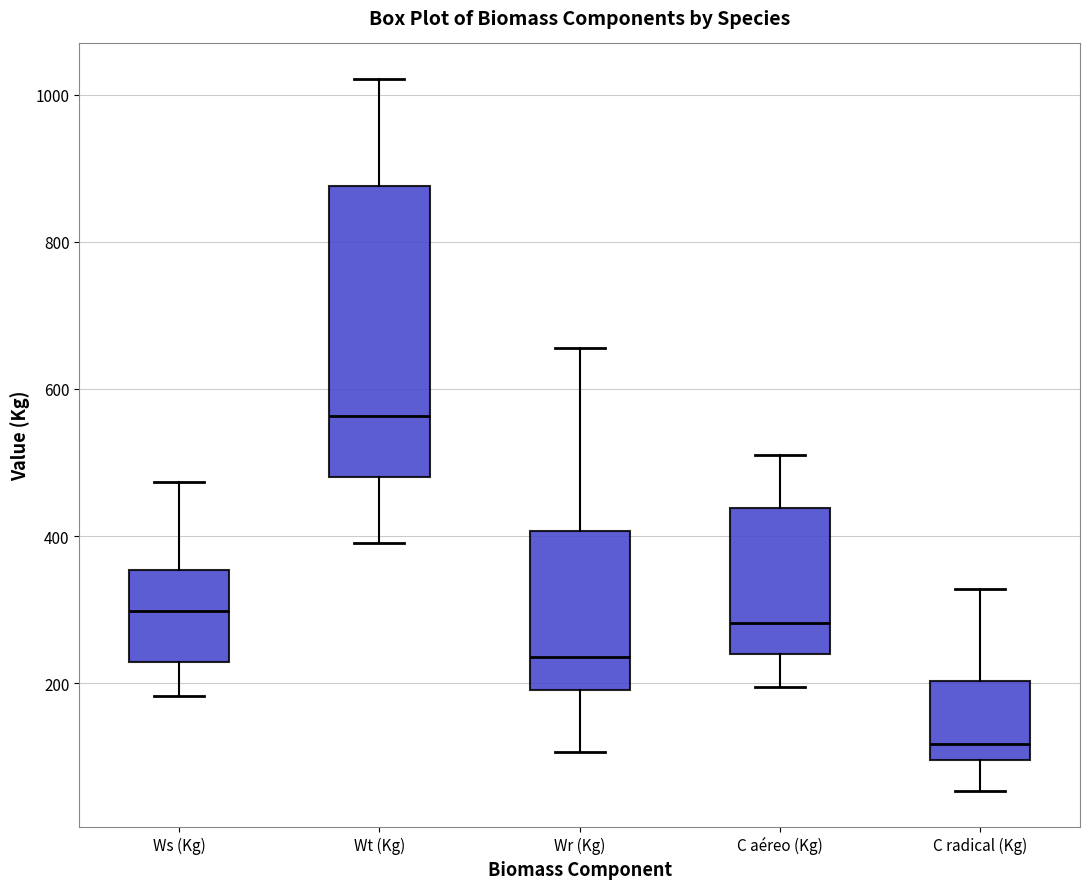

Which box has the lowest median line?

C radical (Kg)